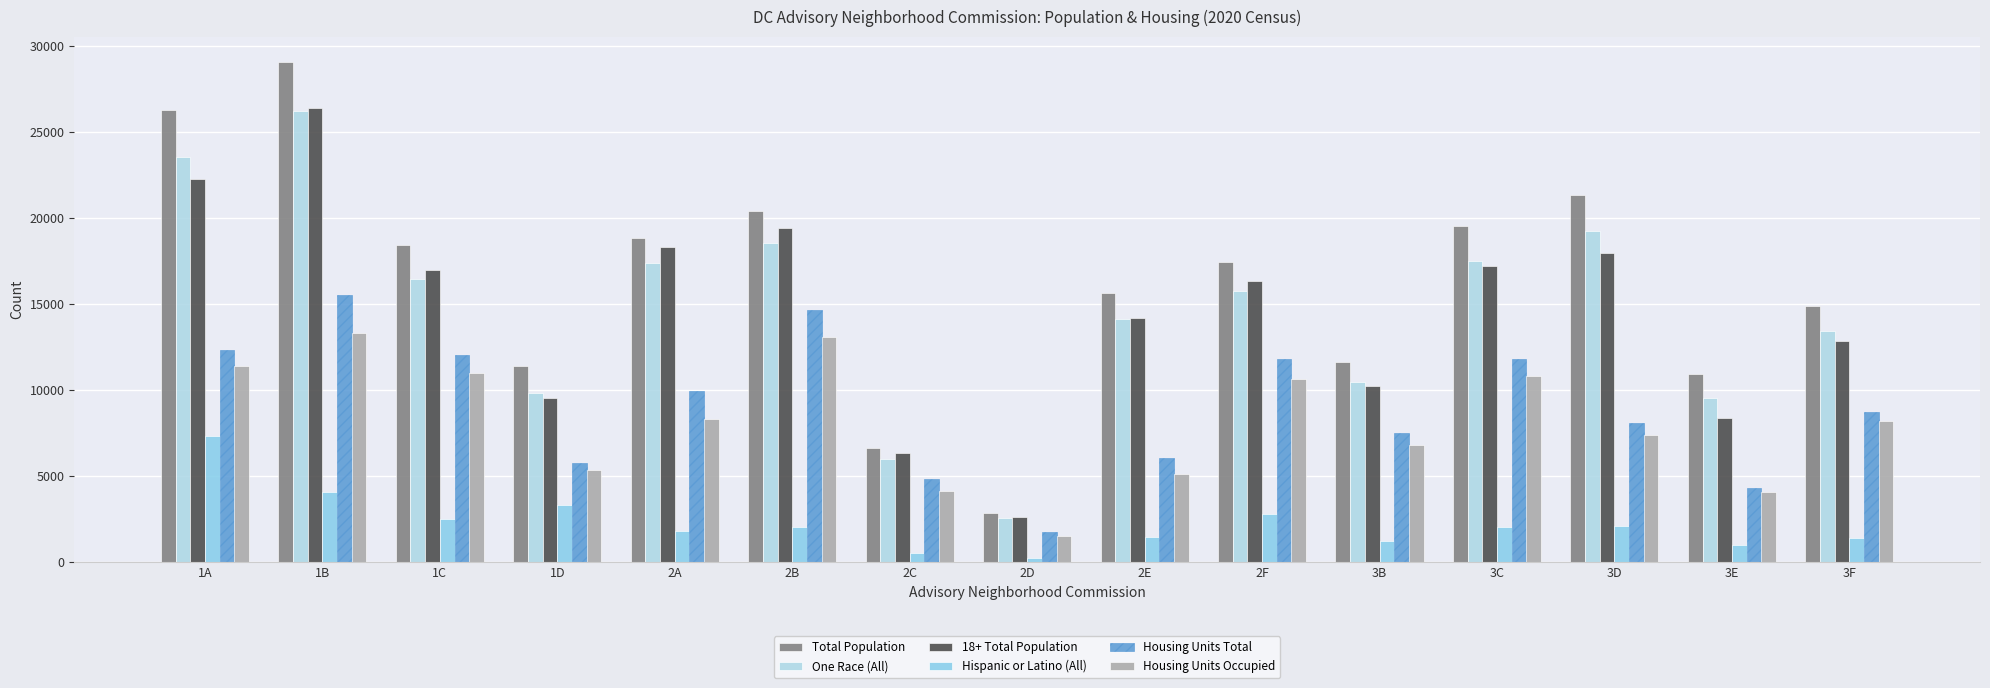

How many data points in 18+ Total Population are less than 16372?

7